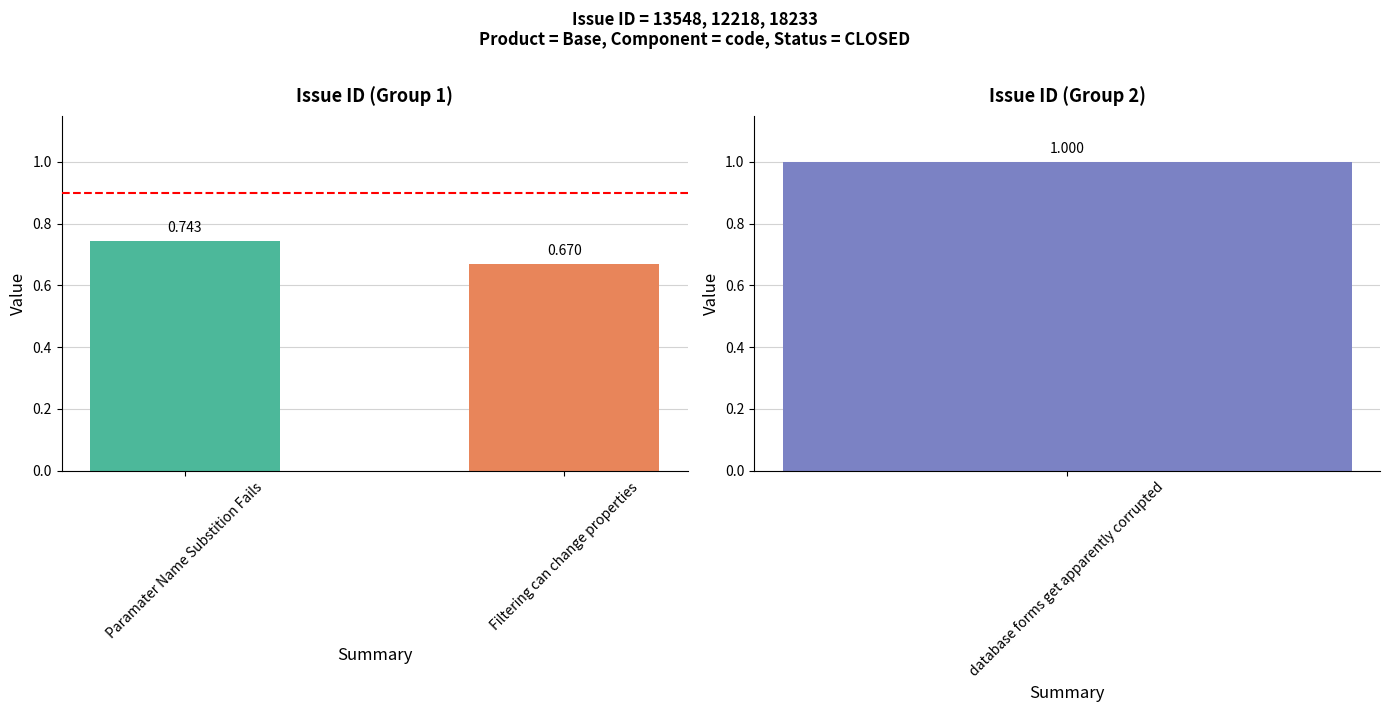

What is the value of the 2nd bar from the left?

0.7